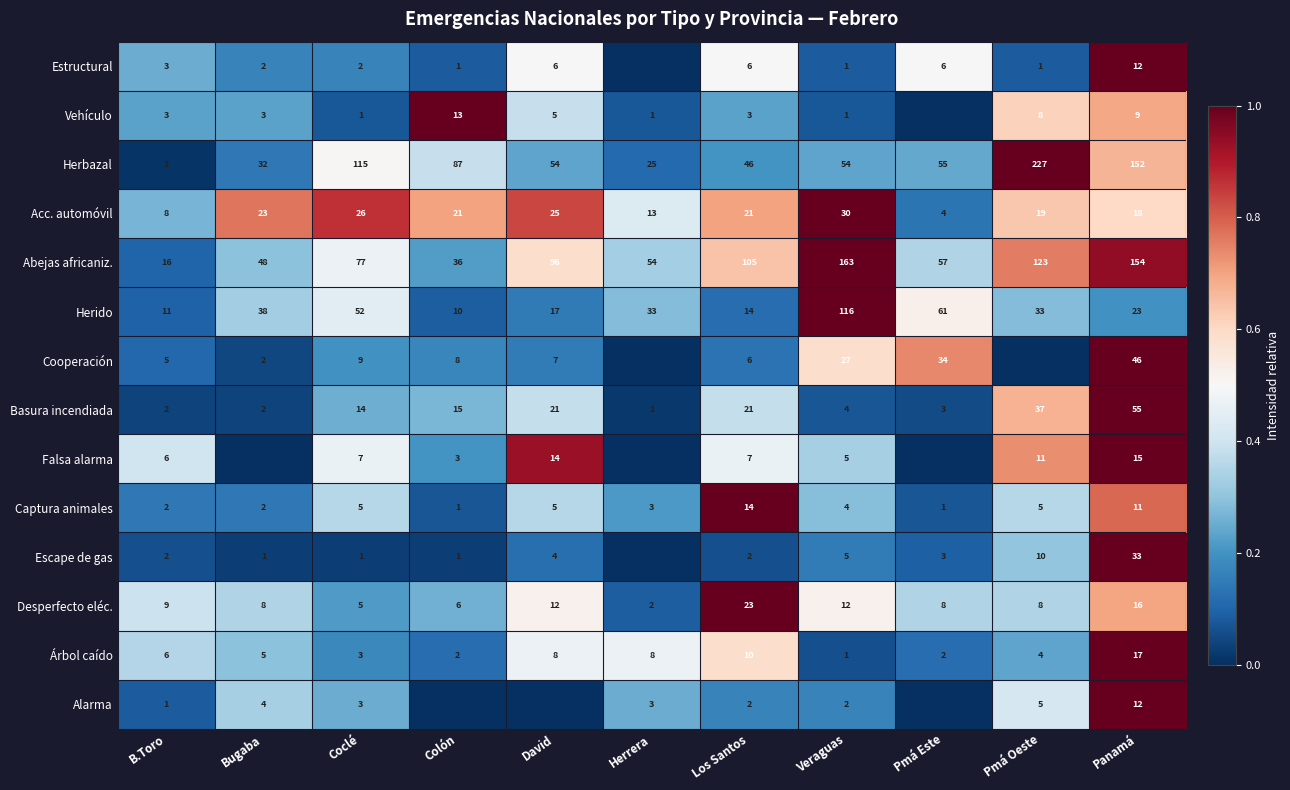

What is the average value of the Árbol caído series?

6